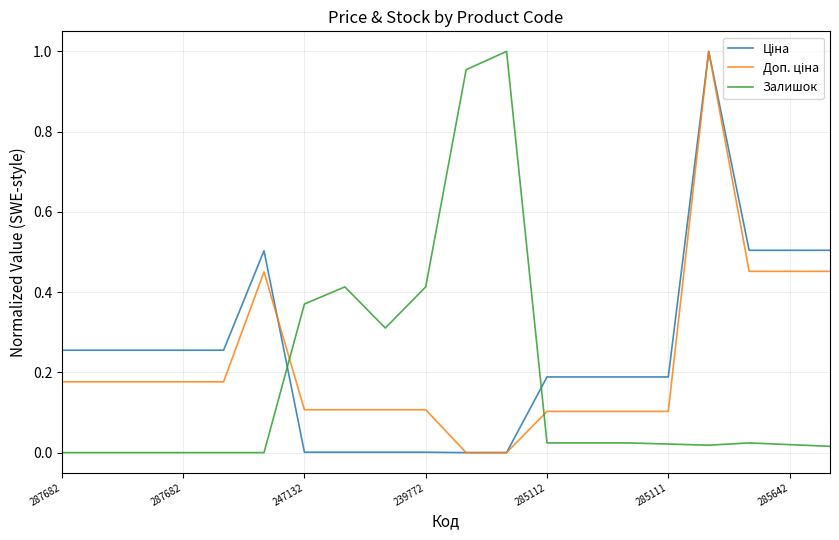

What is the sum of all Залишок values?

3.6